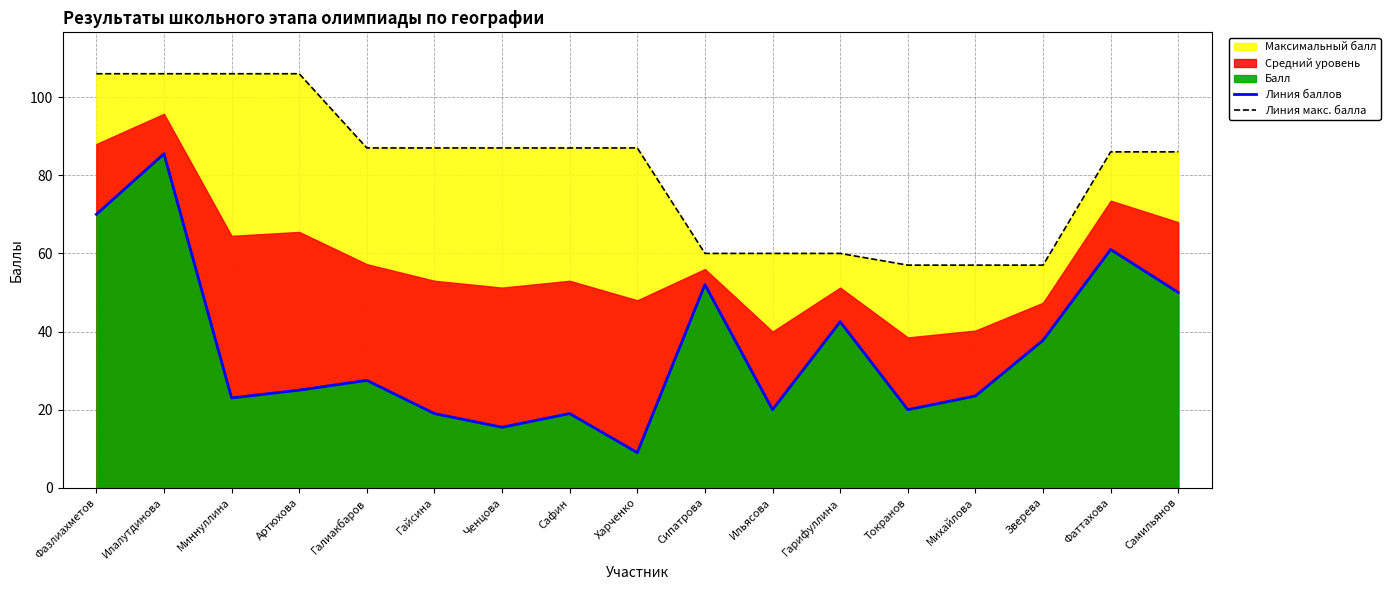

What is the difference between the second highest and second lowest values in the Линия баллов series?

54.5